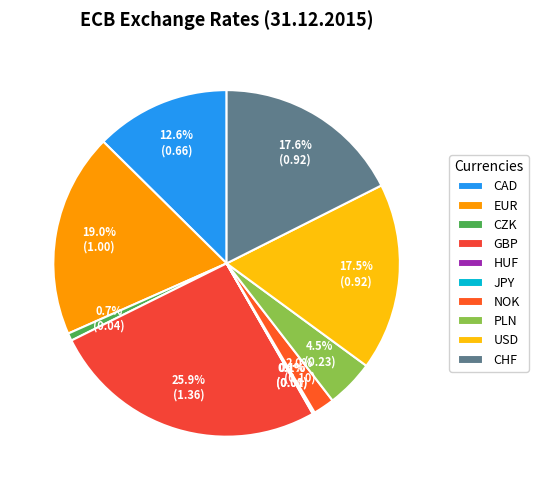

How many segments does this pie chart have?

10